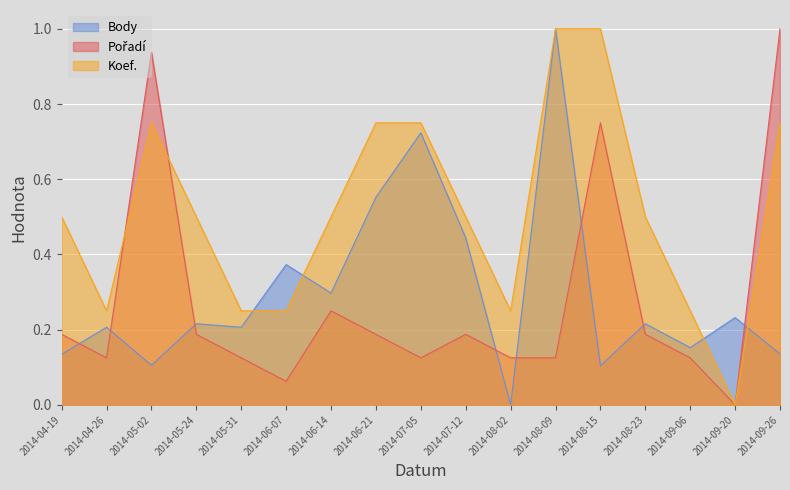

Which series has the largest total across all categories?

Koef.